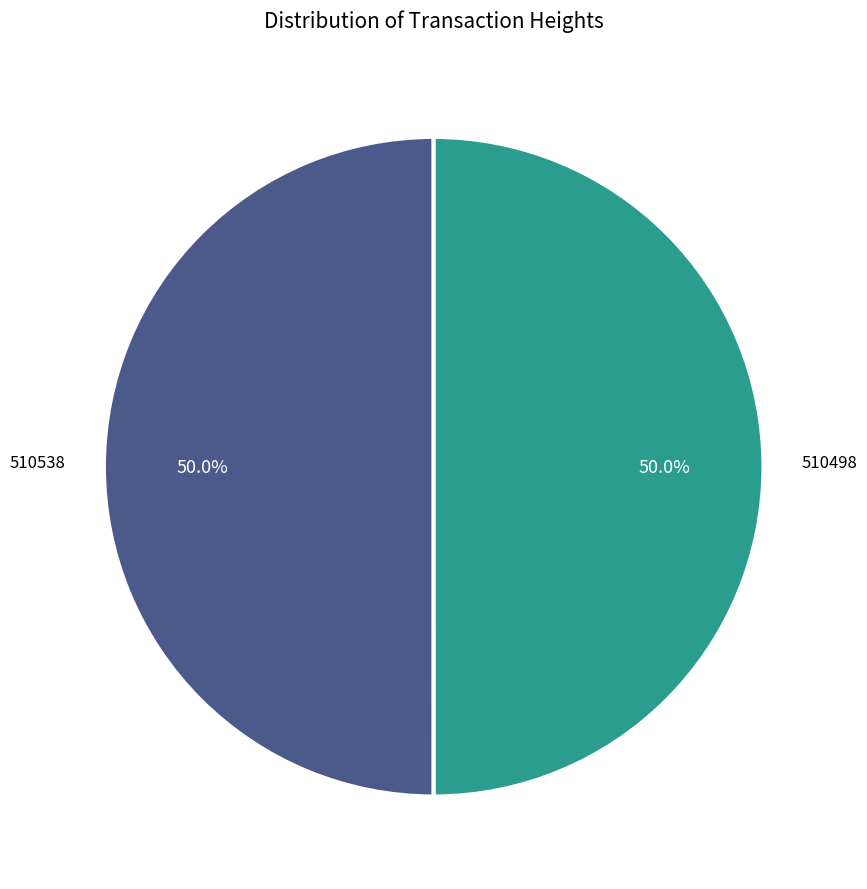

What is the ratio of the value at 510498 to the value at 510538?

1.0